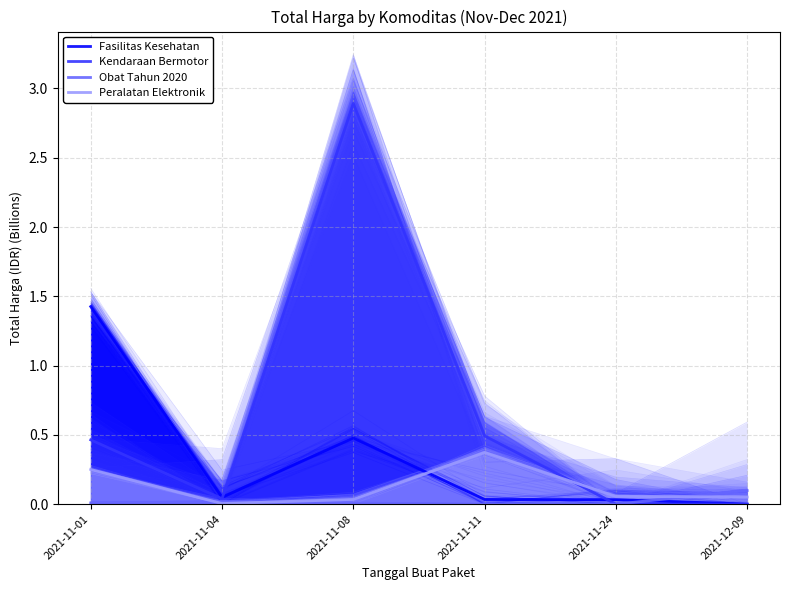

True or false: Kendaraan Bermotor has more than 0 interior local peaks.

True